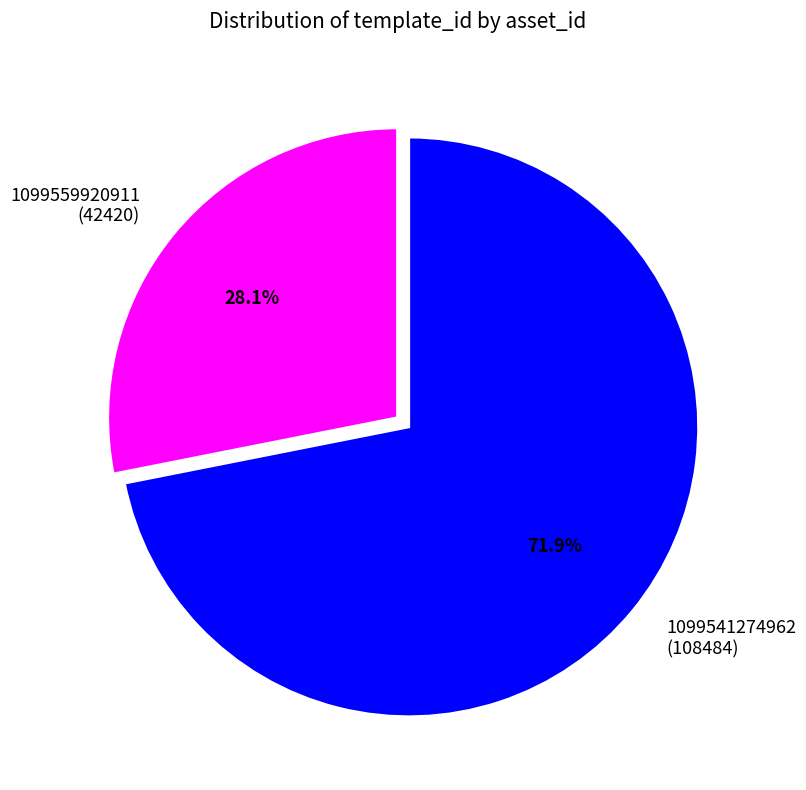

Is it true that 1099559920911 is 19% of the pie?

False